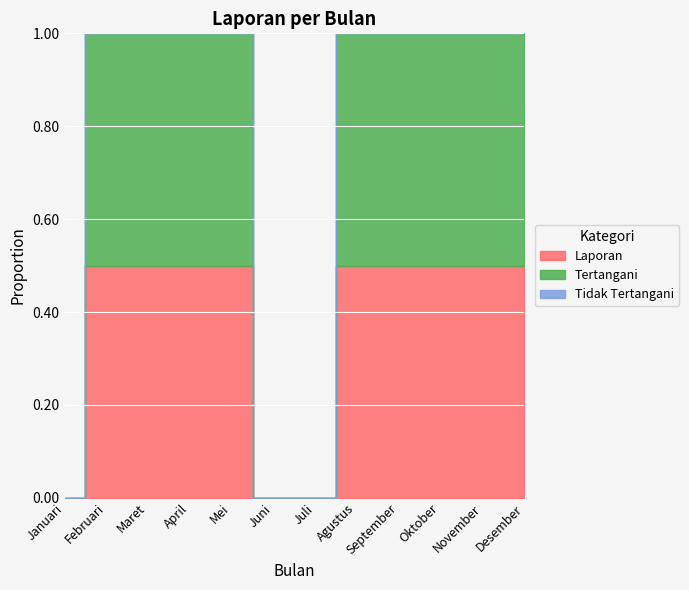

At which label is Laporan closest to 1?

Maret